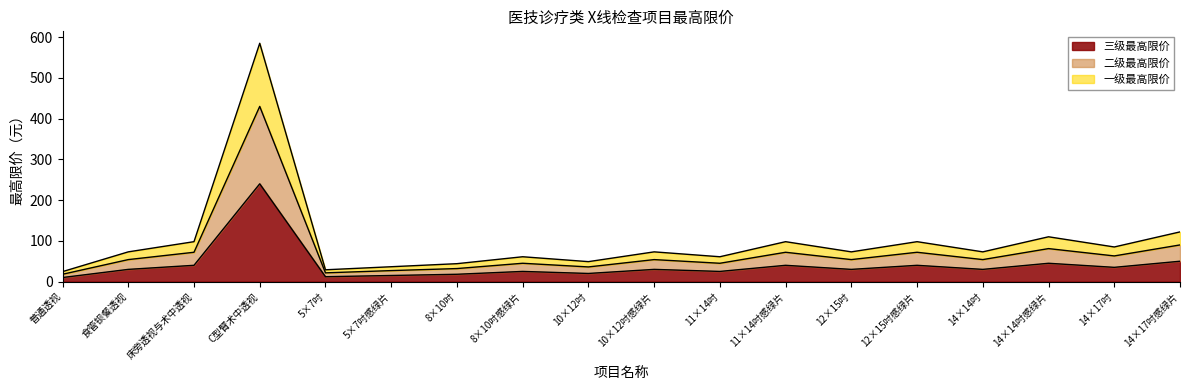

Rank the series at 12×15吋 from highest to lowest value.

一级最高限价, 二级最高限价, 三级最高限价